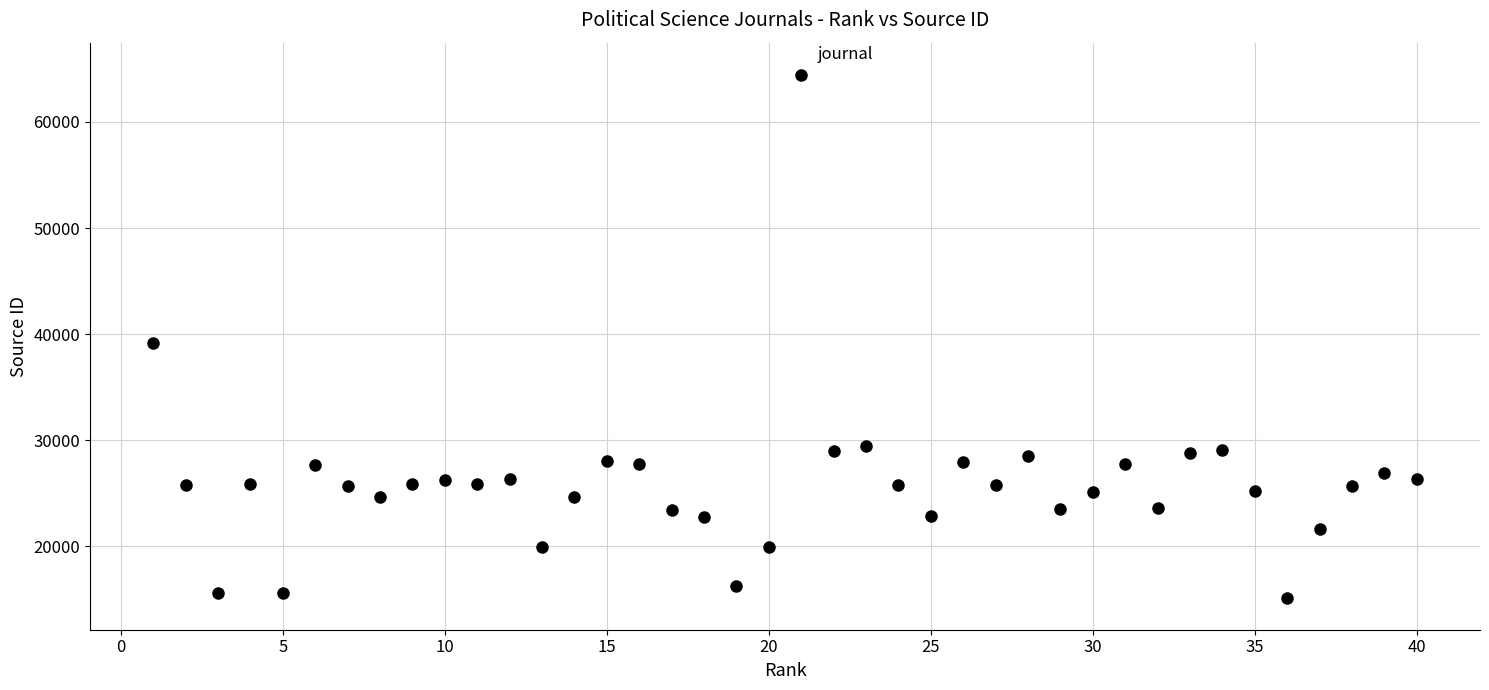

What is the range of X values (max minus min)?

39